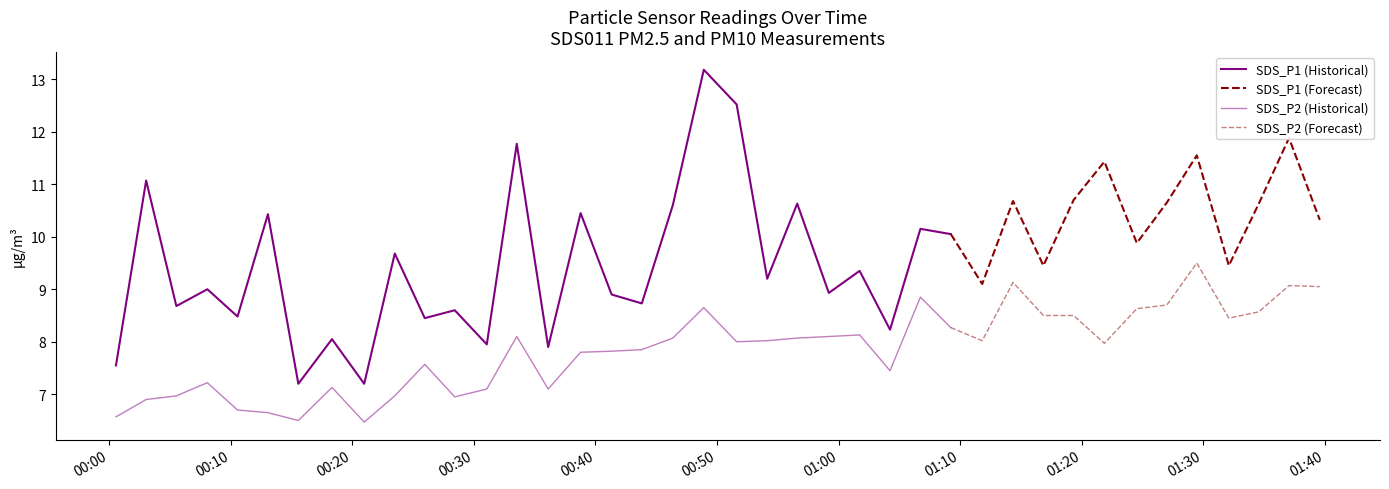

What are all the series names shown in the legend?

SDS_P1, SDS_P2